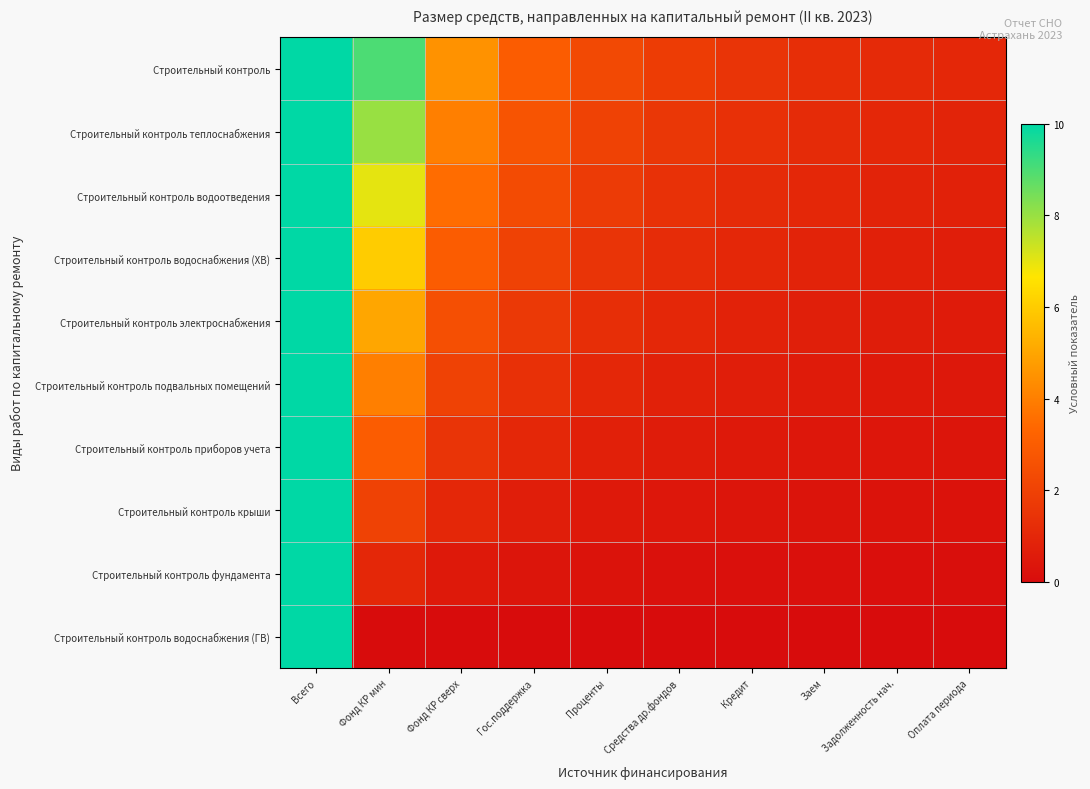

Between Всего and Фонд КР мин, which series saw the biggest shift?

Строительный контроль водоснабжения (ГВ)